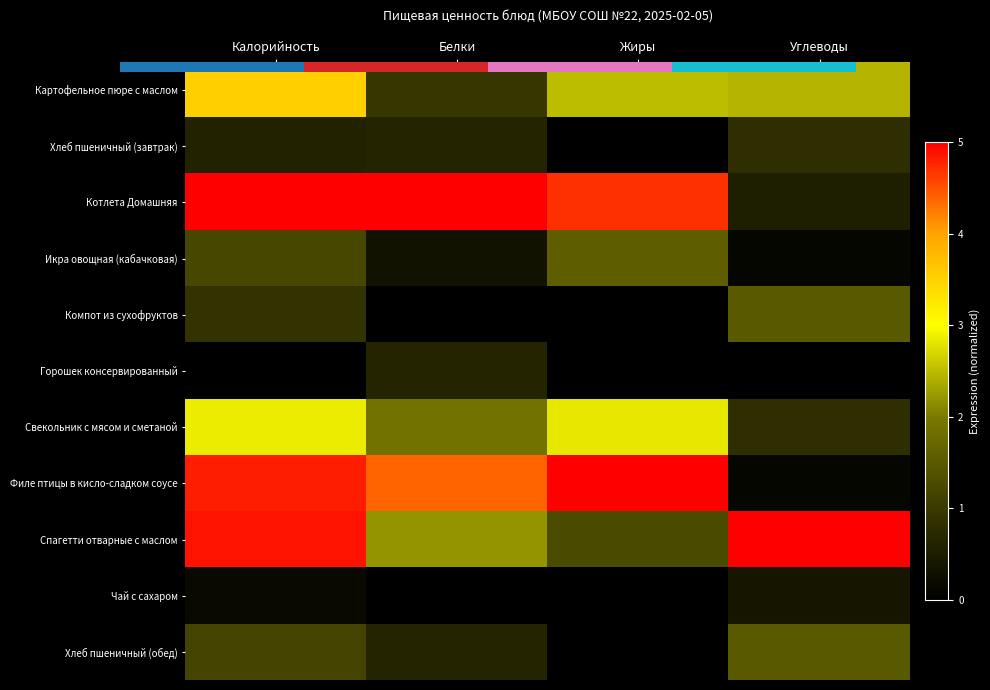

How many values in Горошек консервированный are above zero?

1